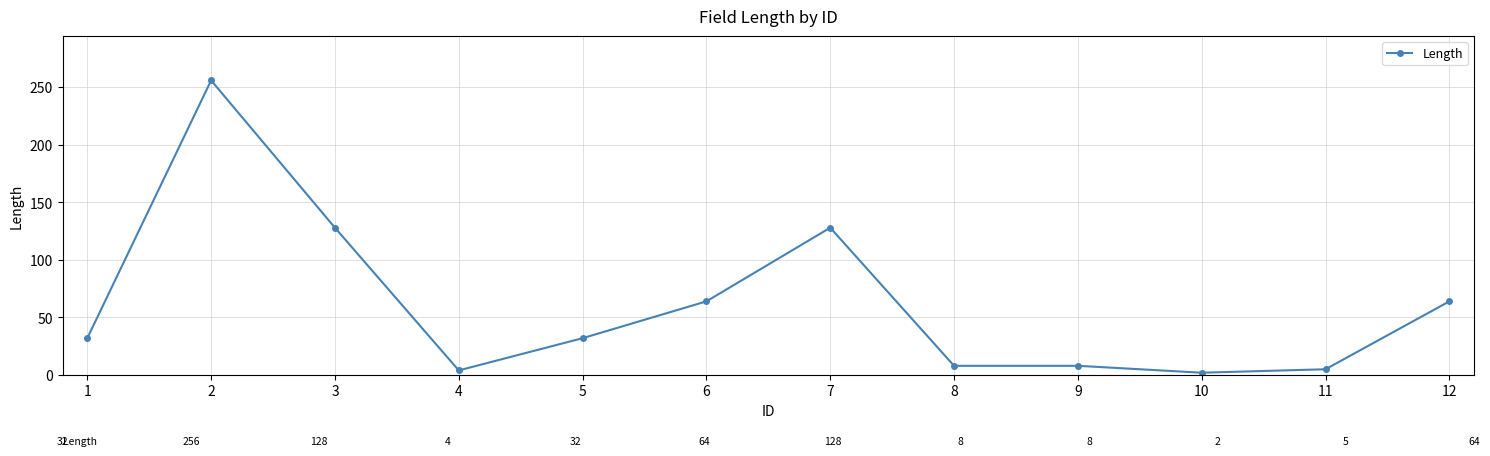

How many series are shown in this chart?

1